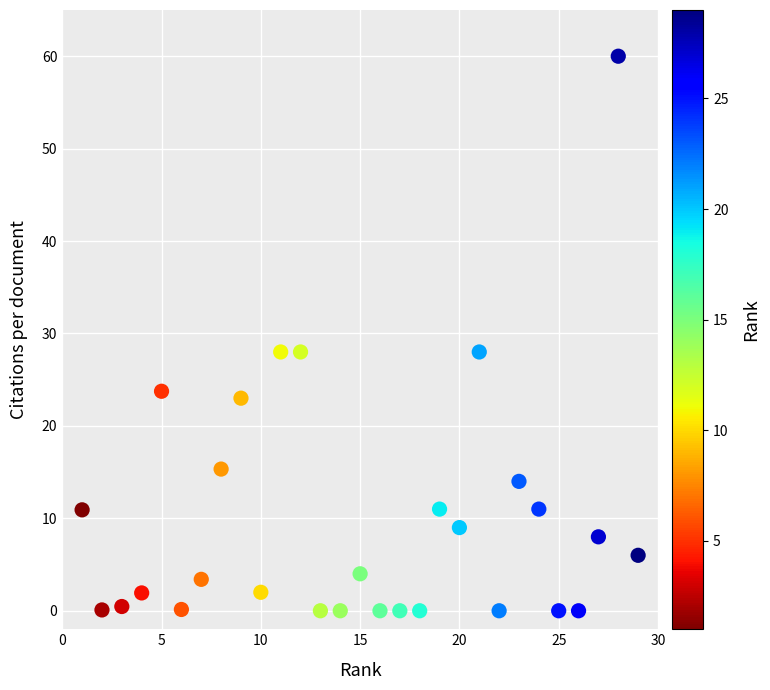

What is the range of Y values (max minus min)?

60.0